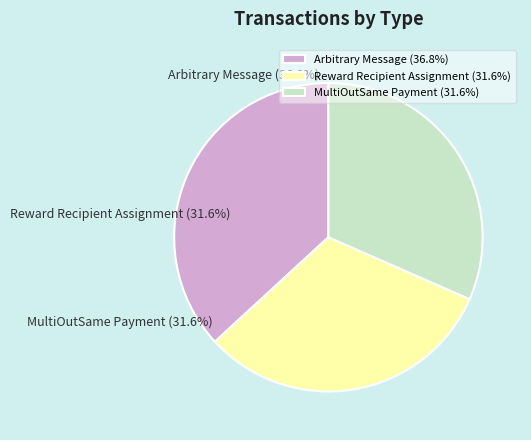

What percentage is the MultiOutSame Payment slice, to the nearest percent?

32%